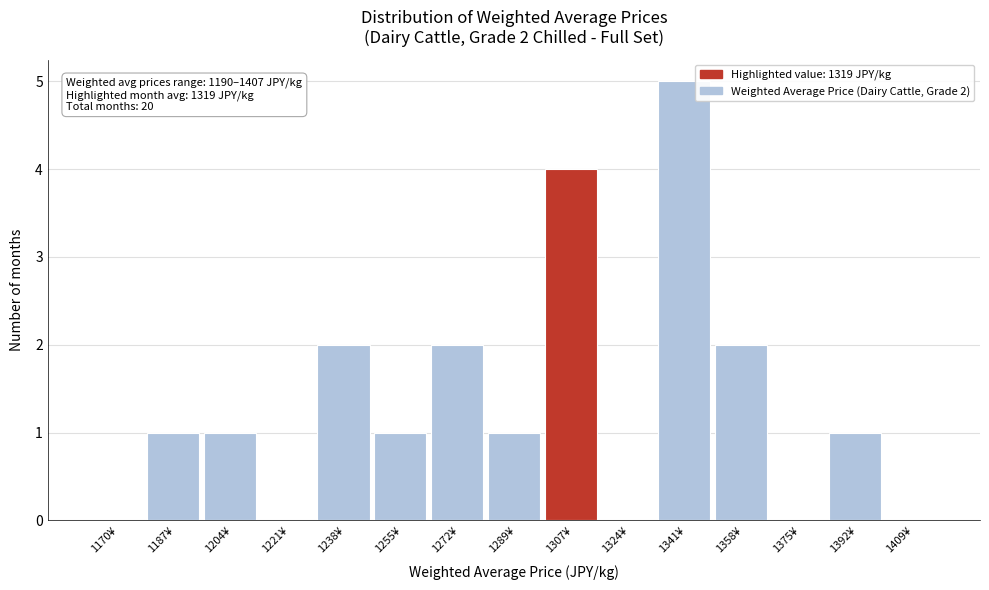

Reading left to right, extract all data points from this chart.

1170¥=0	1187¥=1	1204¥=1	1221¥=0	1238¥=2	1255¥=1	1272¥=2	1289¥=1	1307¥=4	1324¥=0	1341¥=5	1358¥=2	1375¥=0	1392¥=1	1409¥=0